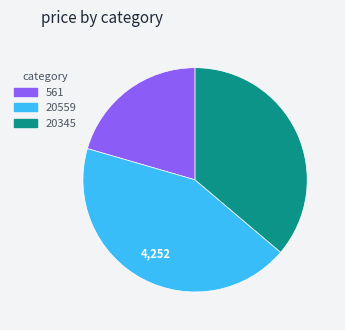

Do 20559 and 561 together represent more than half of the pie?

Yes